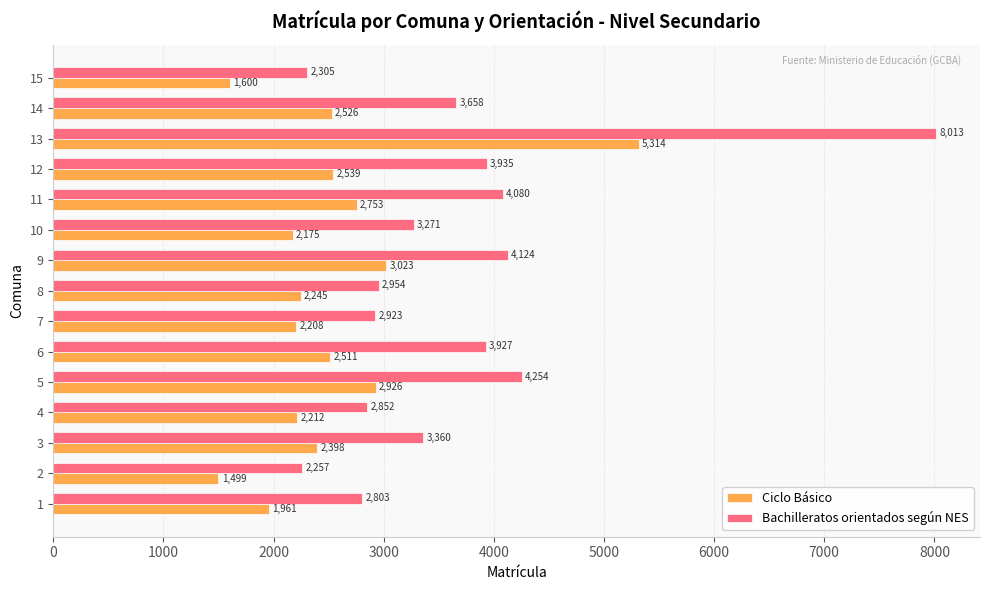

Which category has the lowest value in the Bachilleratos orientados según NES series?

2